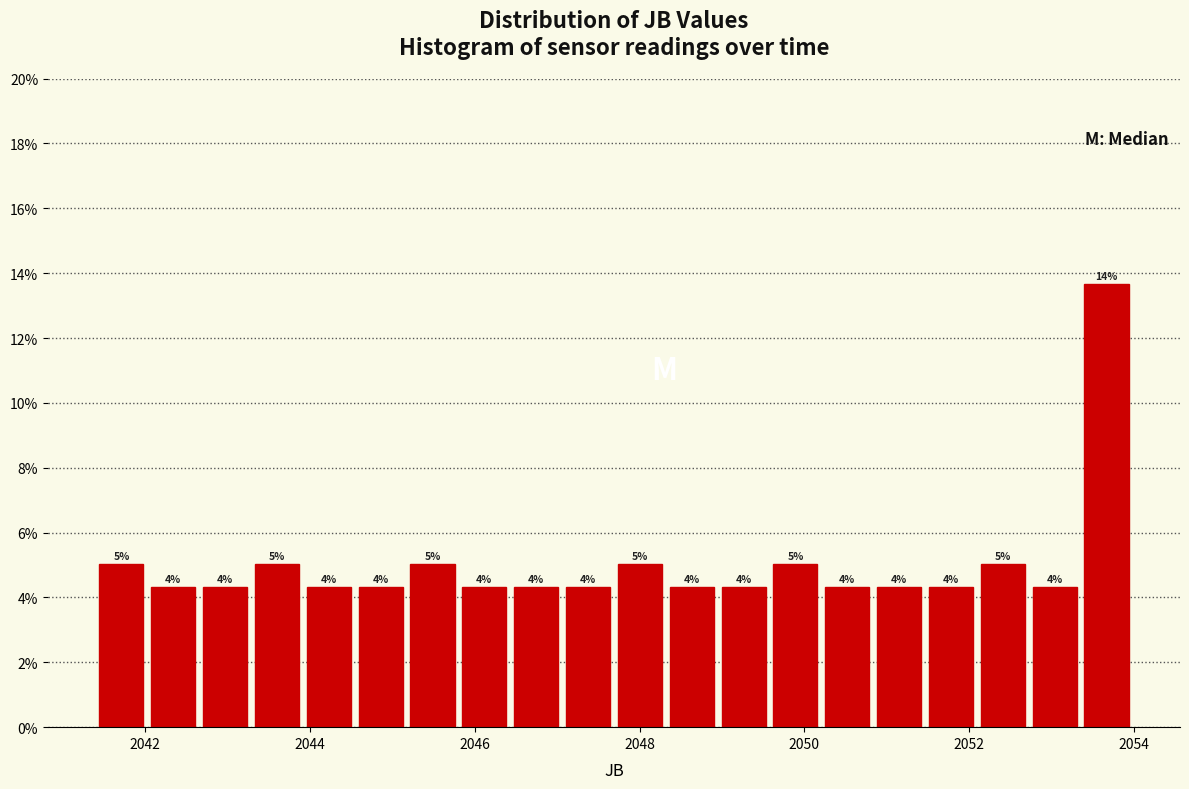

Around what value on the x-axis is the tallest bar? Give the approximate position of its centre, as read against the axis.

2053.6